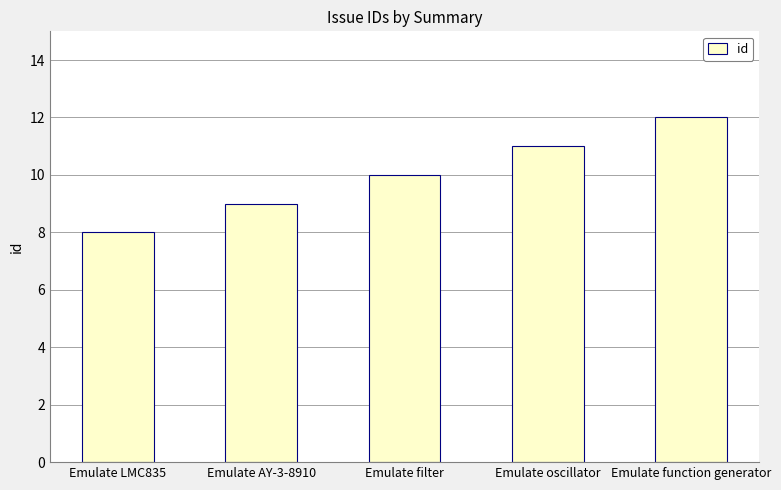

Which has a higher value, Emulate AY-3-8910 or Emulate LMC835?

Emulate AY-3-8910